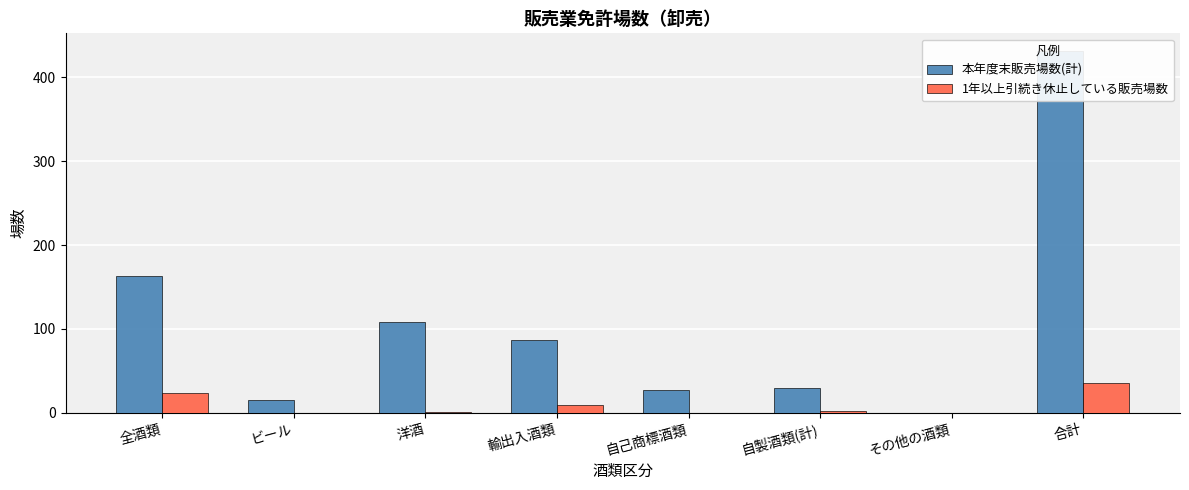

Which series changed the most between 洋酒 and 合計?

本年度末販売場数(計)